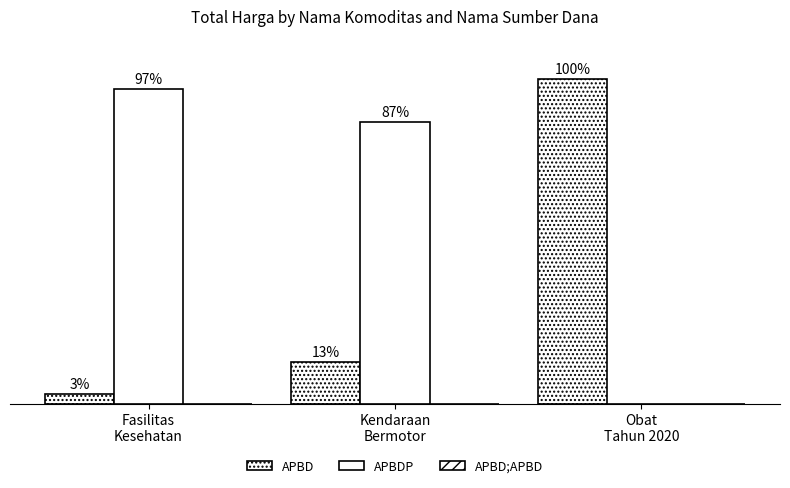

What is the spread (max minus min) of values at Fasilitas
Kesehatan?

97